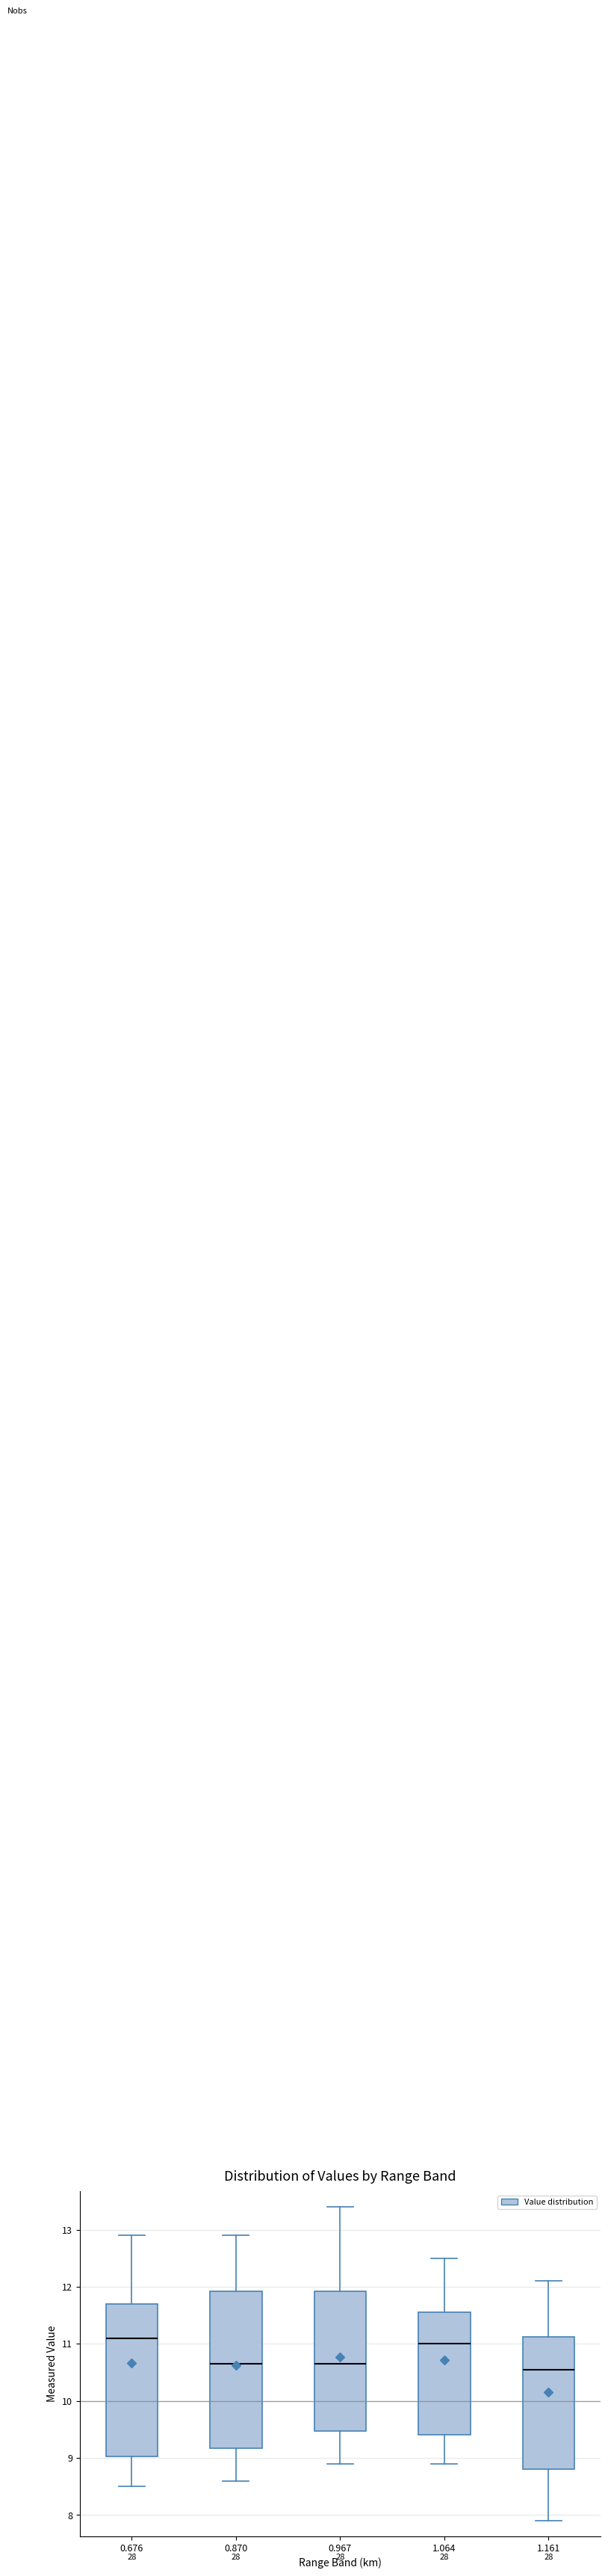

Where does the median line of the box at x = 1.064 sit on the y-axis? The values are not printed on the chart, so give them approximately, as read against the axis.

11.0